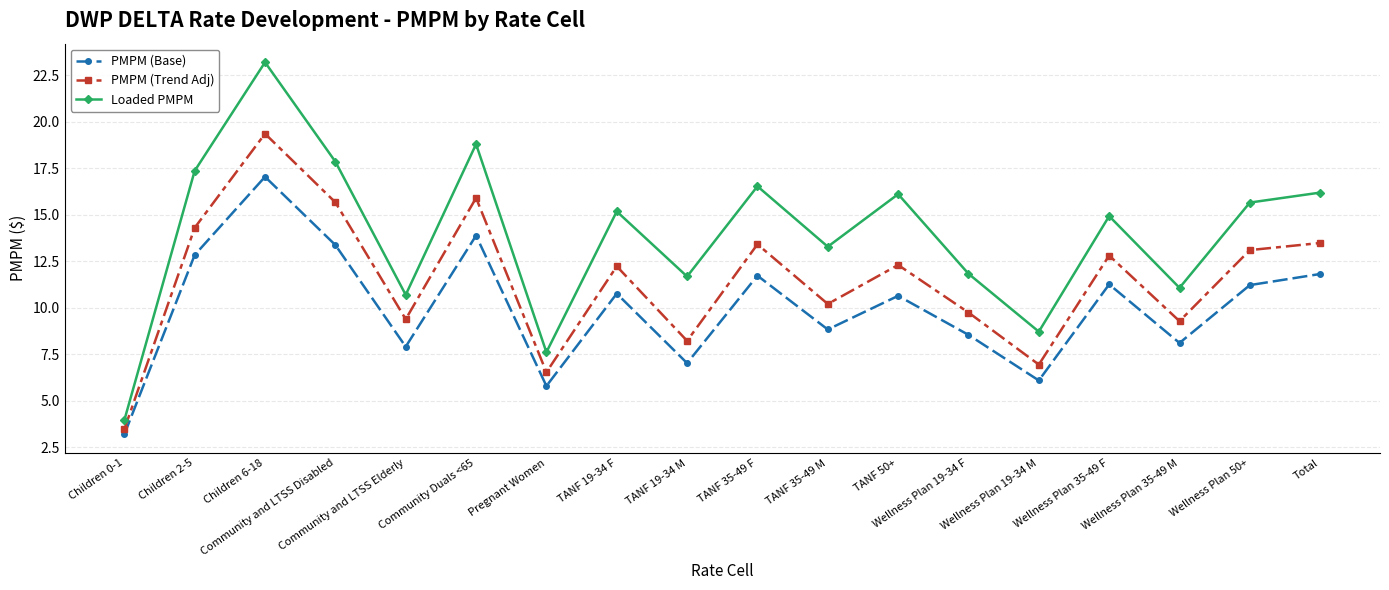

How many values in the PMPM (Trend Adj) series exceed 12?

10